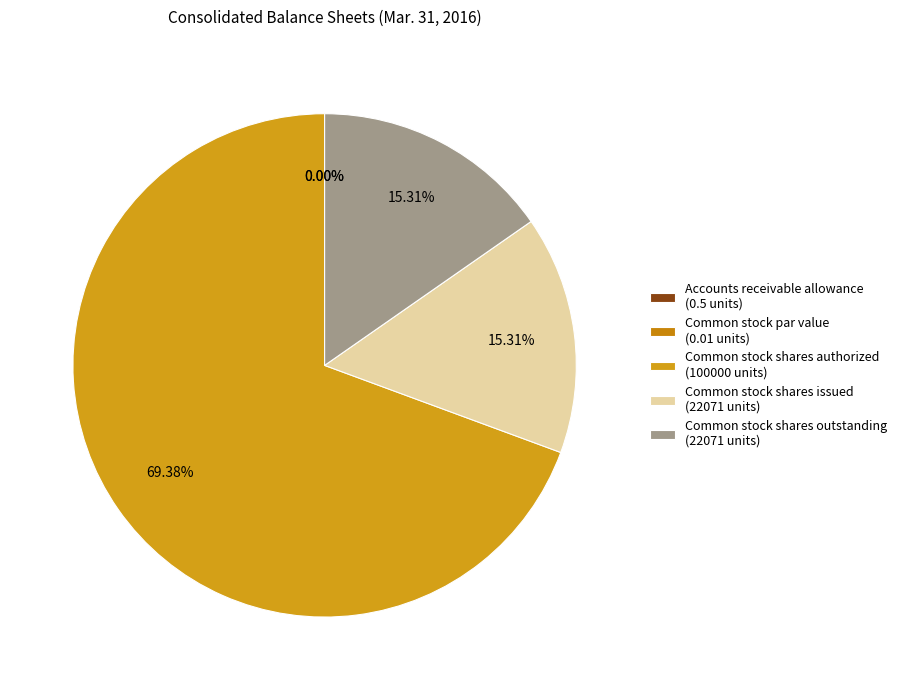

To the nearest percent, what is the average slice percentage?

20%